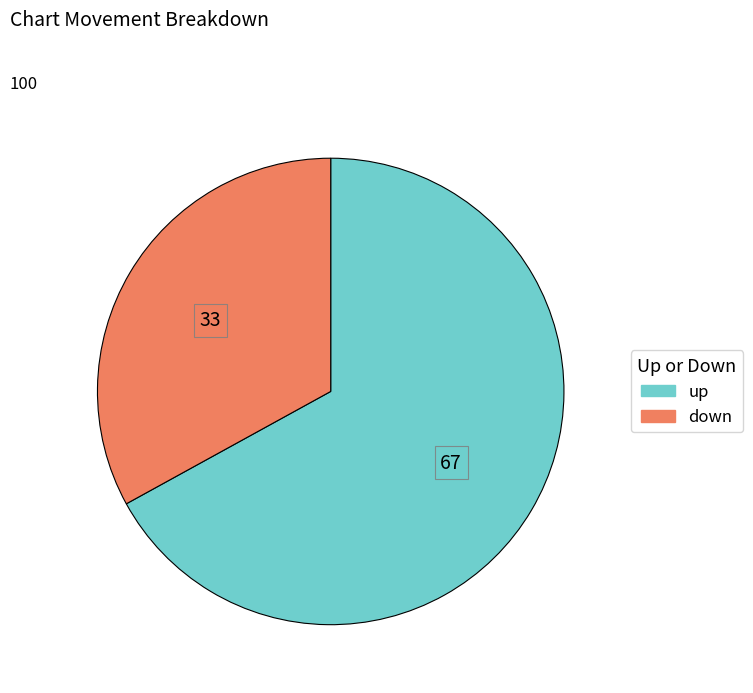

Do down and up together represent more than half of the pie?

Yes